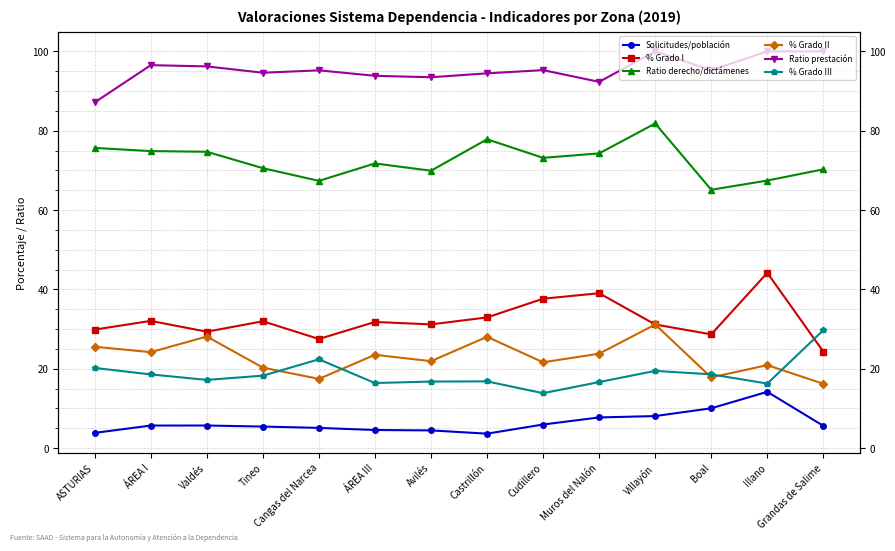

True or false: Solicitudes/población has a value of 12.9 at Muros del Nalón.

False